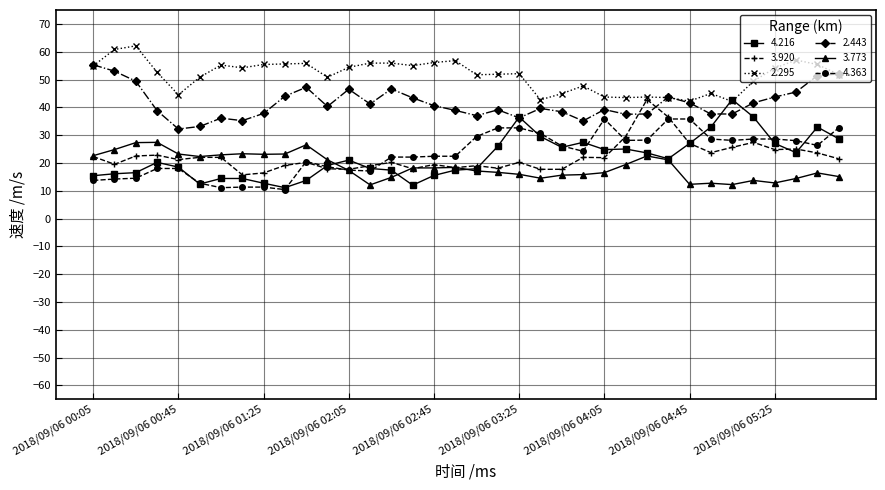

What is the value of the 3.773 point at the 13th from the left?

17.3